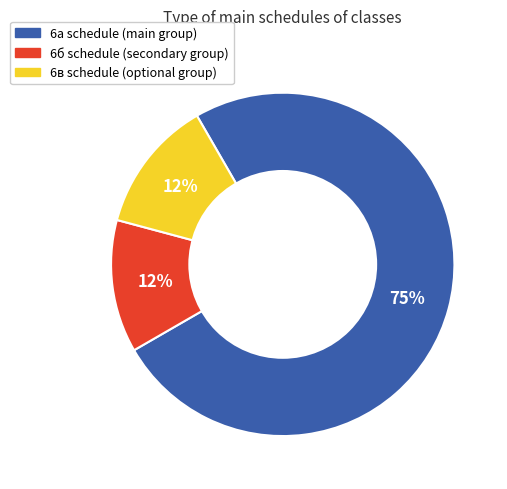

Combined, do 6в and 6а account for over 50%?

Yes